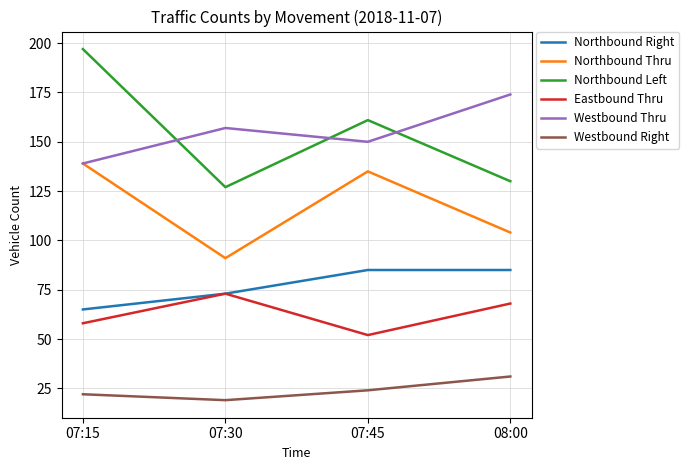

Count the Westbound Right values in the range 22 to 31.

3